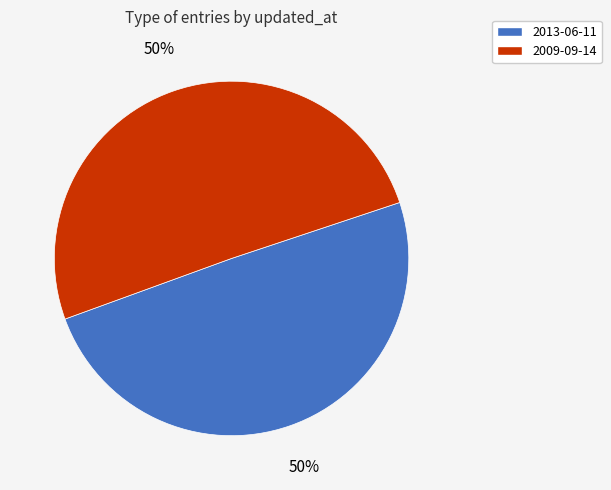

To the nearest percent, what portion does 2013-06-11 represent?

50%